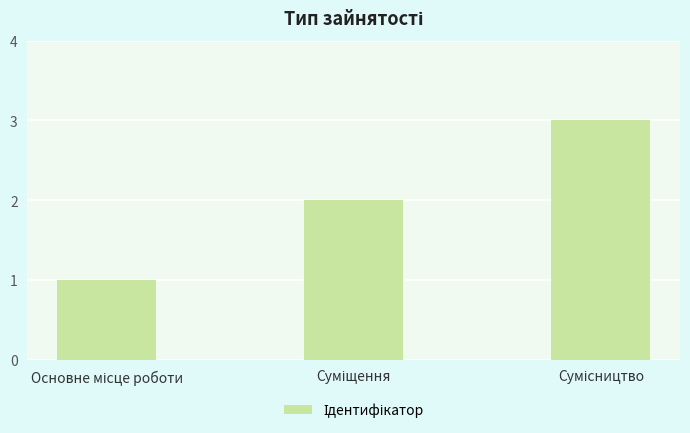

What is the maximum value shown in the chart?

3